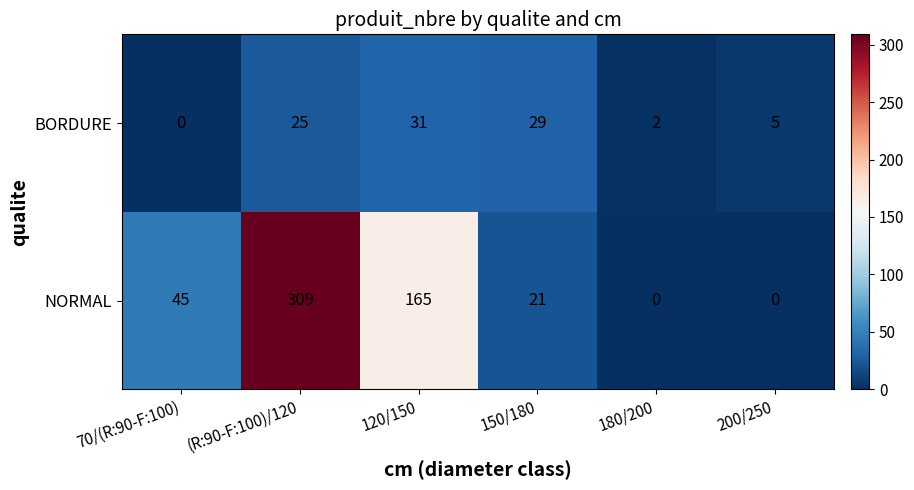

Reading left to right, what are all the values shown in this chart?

BORDURE: 0	25	31	29	2	5
NORMAL: 45	309	165	21	0	0